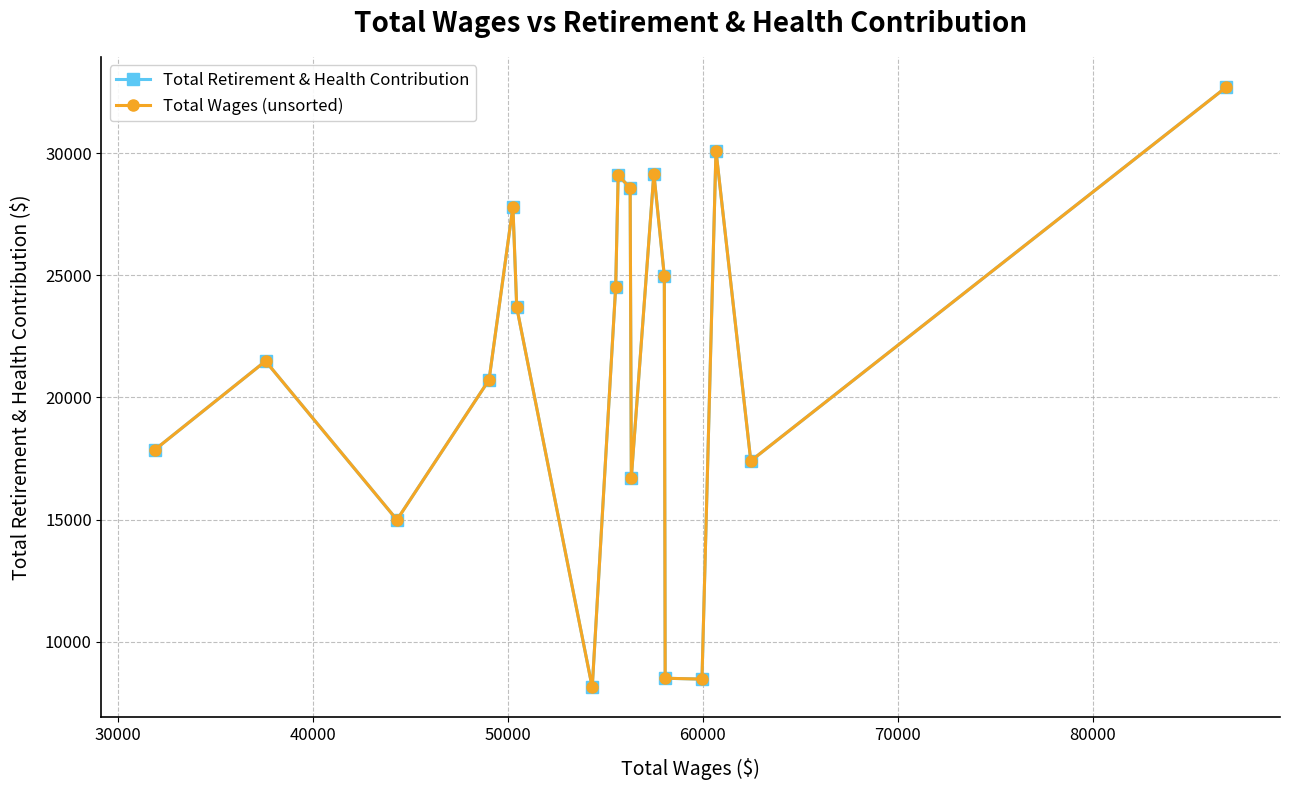

In Total Retirement & Health Contribution, how many points are lower than both neighbors (excluding endpoints)?

5